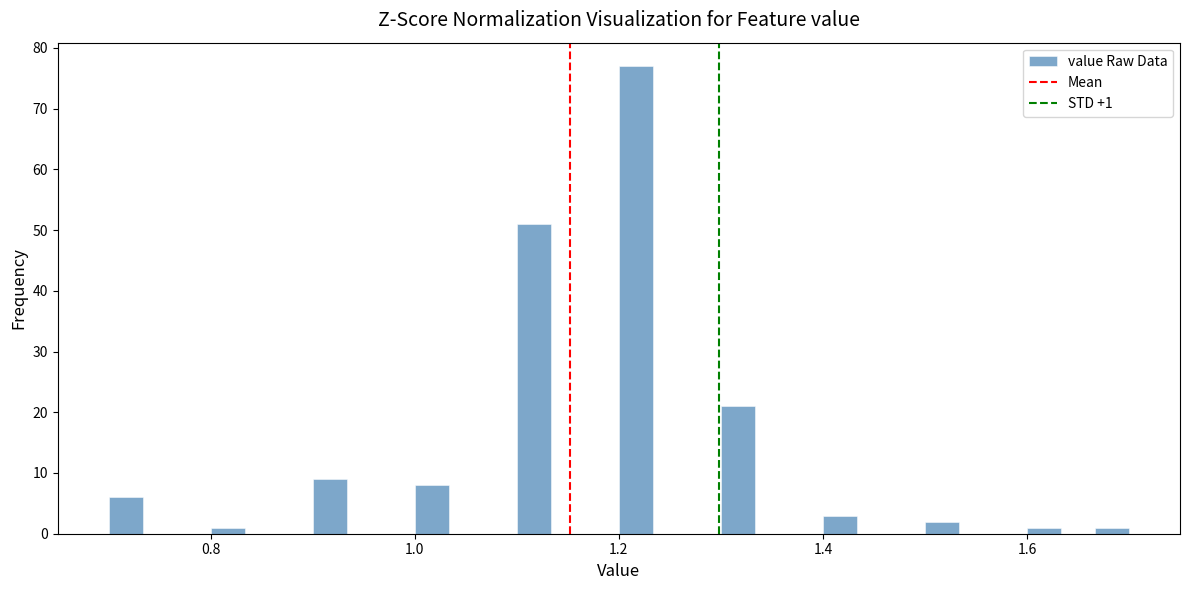

Read against the x-axis, roughly where is the centre of the tallest bar?

1.22